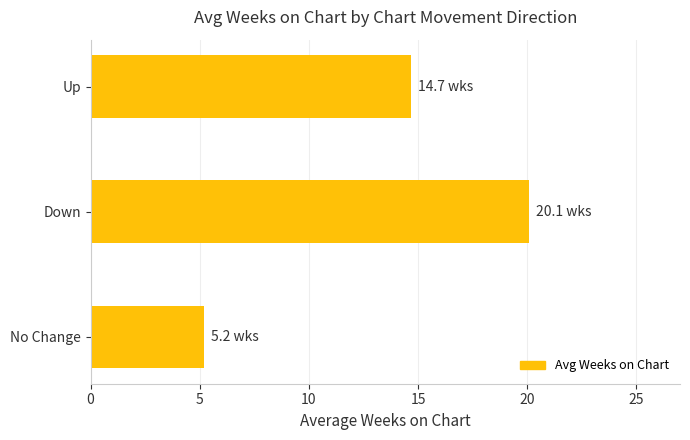

What is the difference between the maximum and second lowest values?

5.4